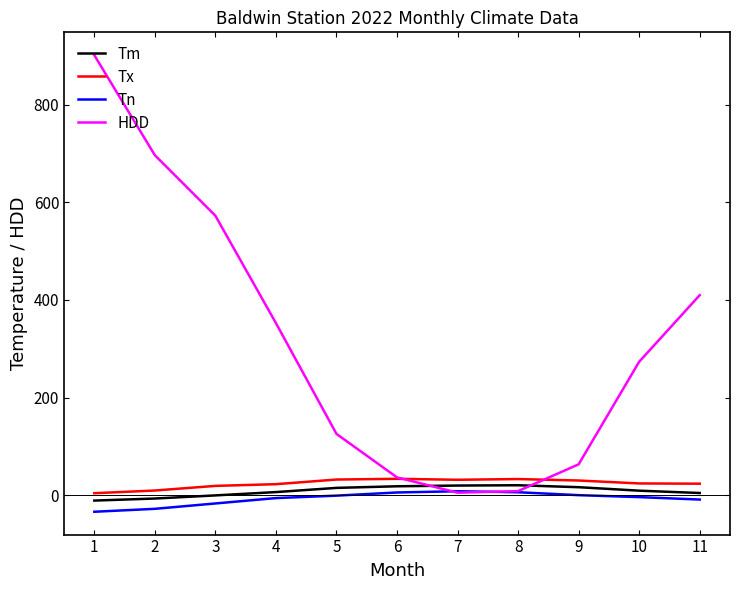

At how many categories does at least one series exceed 855?

1